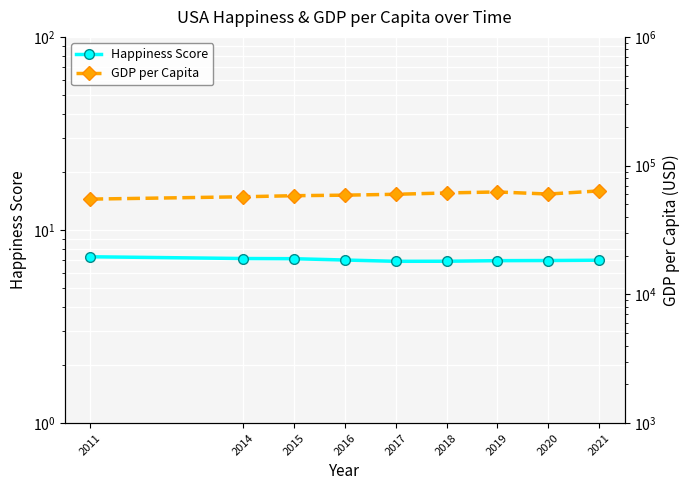

What is the spread (max minus min) of values at 2021?

63662.7